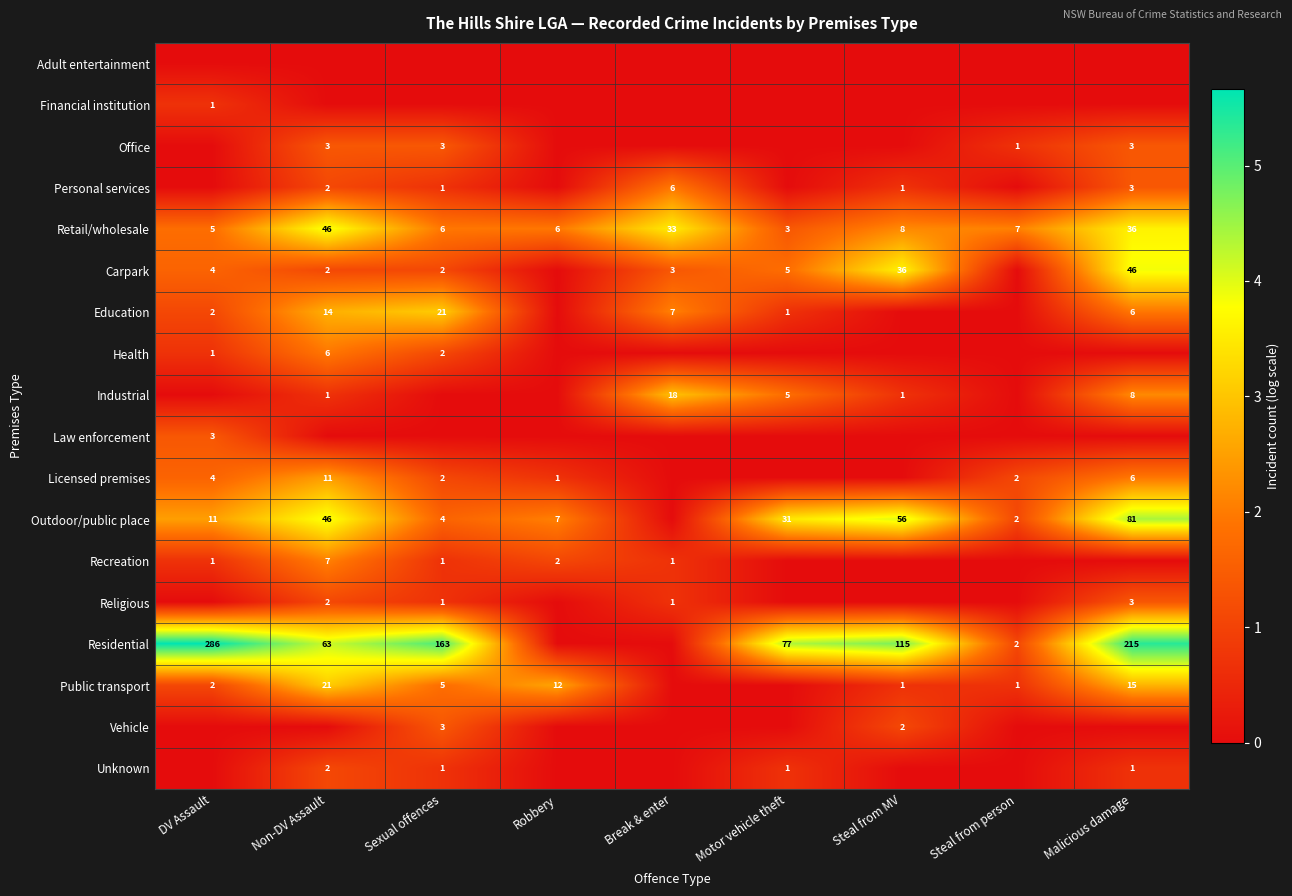

True or false: Financial institution has a value of 1 at DV Assault.

True